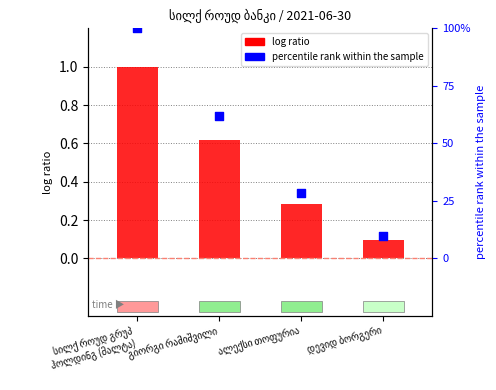

Is the value of percentile rank within the sample at გიორგი რამიშვილი greater than the value of log ratio at დევიდ ბორგერი?

Yes